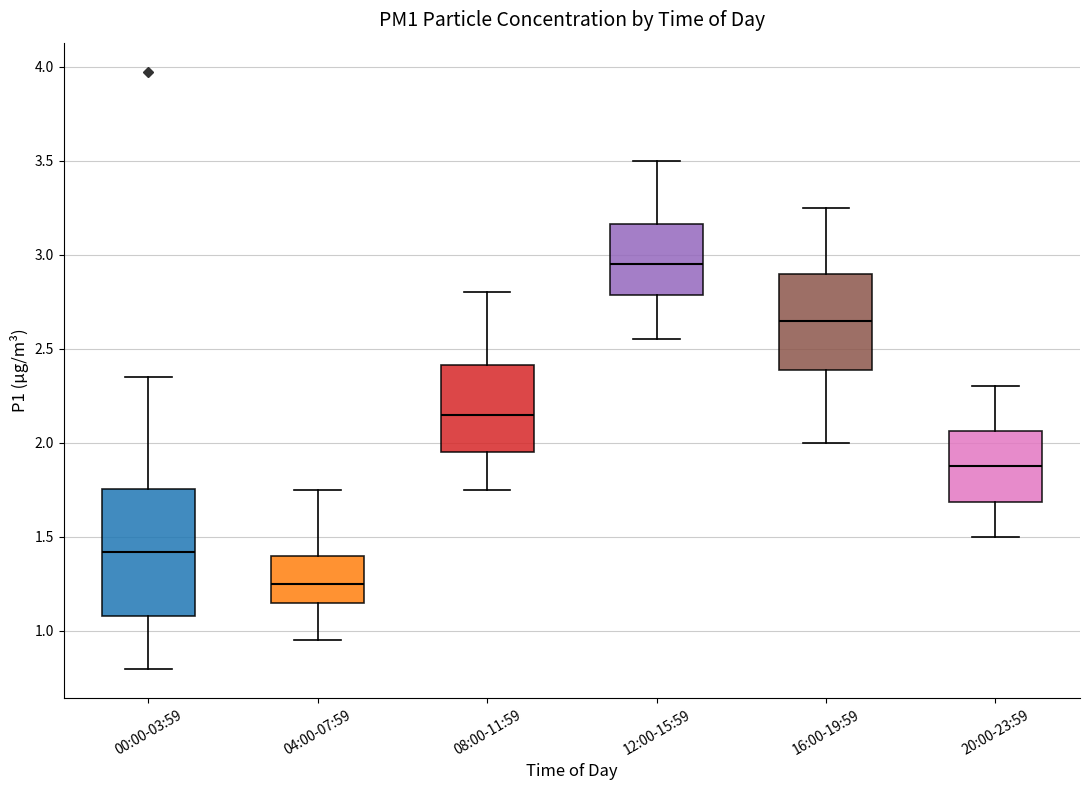

Where does the median line of the box for 00:00-03:59 sit on the y-axis? The values are not printed on the chart, so give them approximately, as read against the axis.

1.40